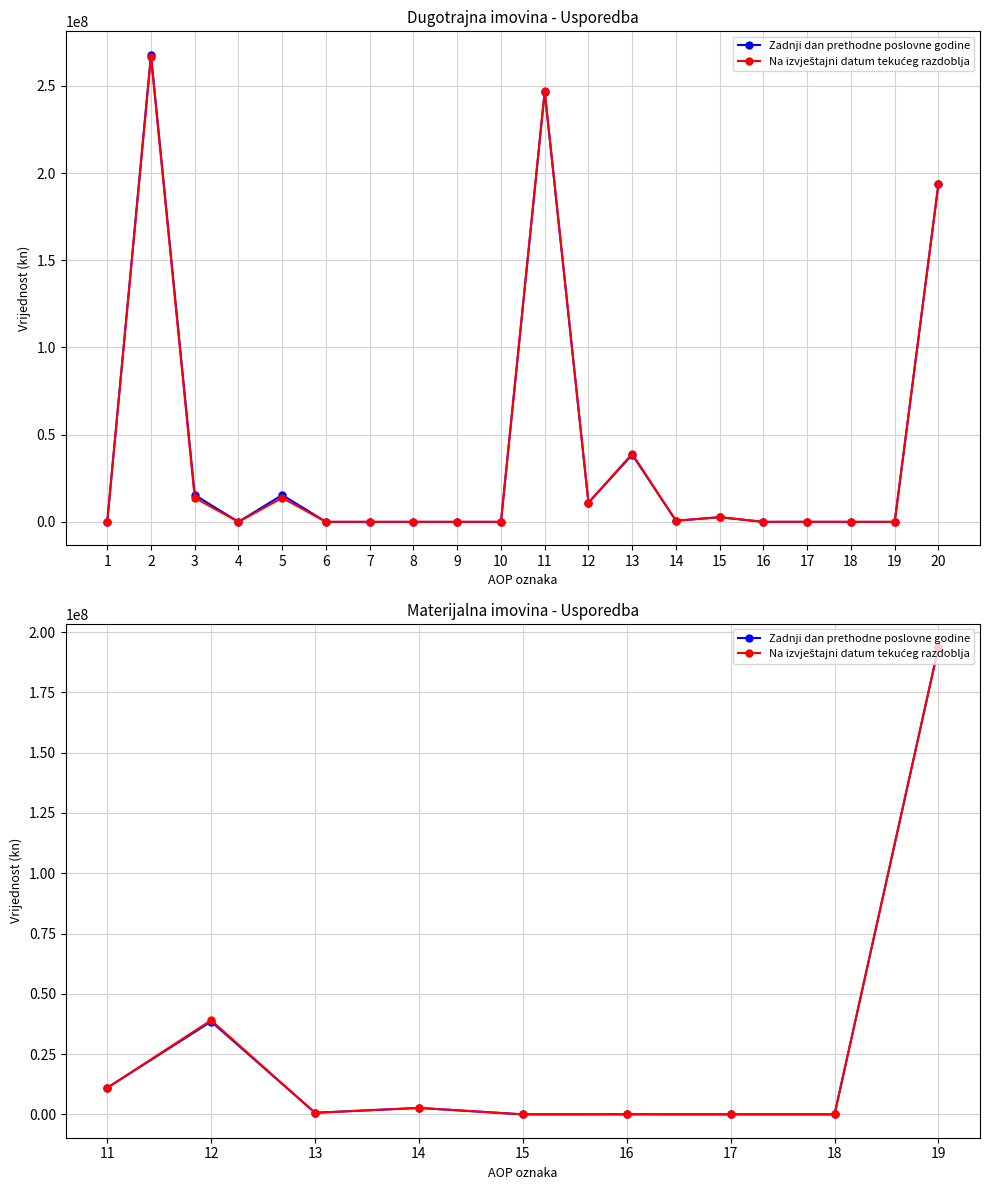

Between 11 and 18, which series saw the biggest shift?

Zadnji dan prethodne poslovne godine